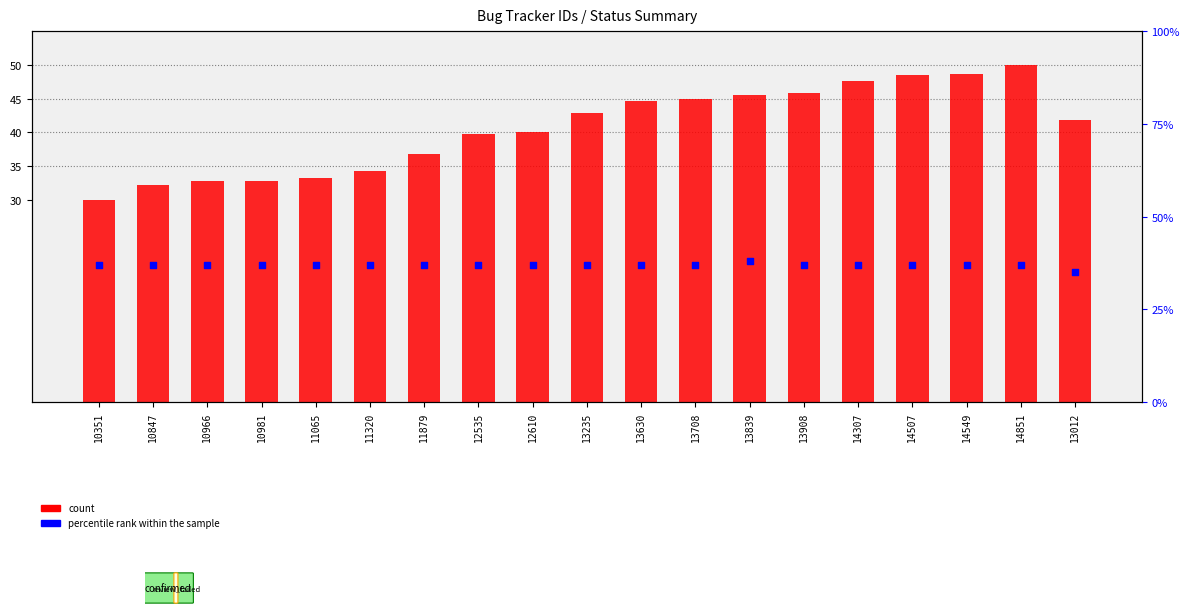

Which series has the largest Y range (max minus min)?

count